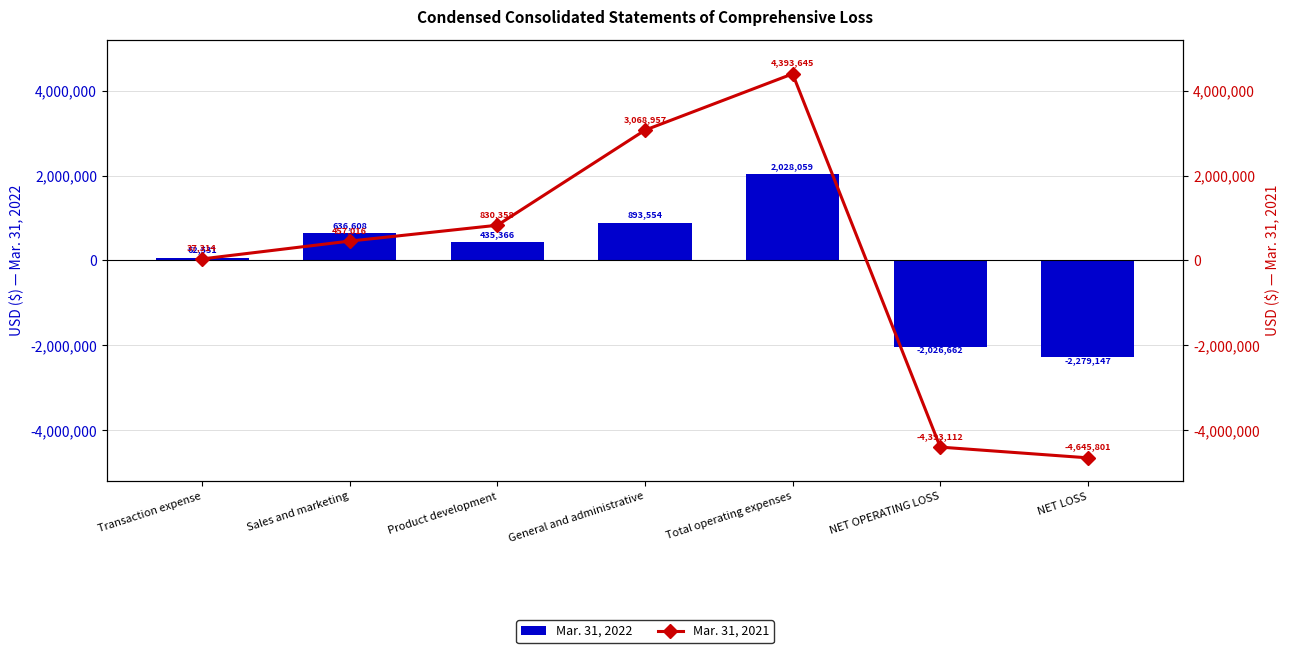

How many positive values does the Mar. 31, 2021 series have?

5